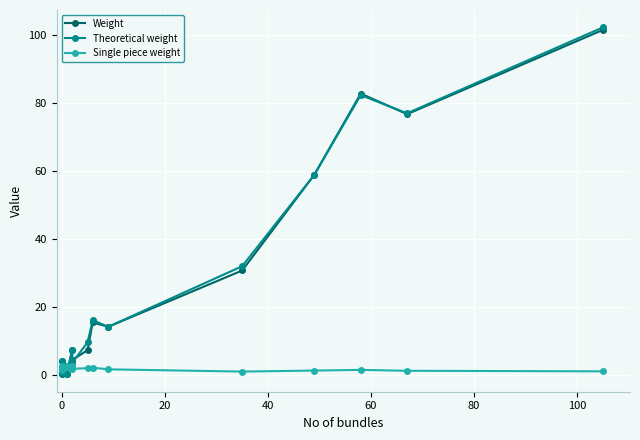

What is the difference between the second highest and second lowest values in the Theoretical weight series?

81.6